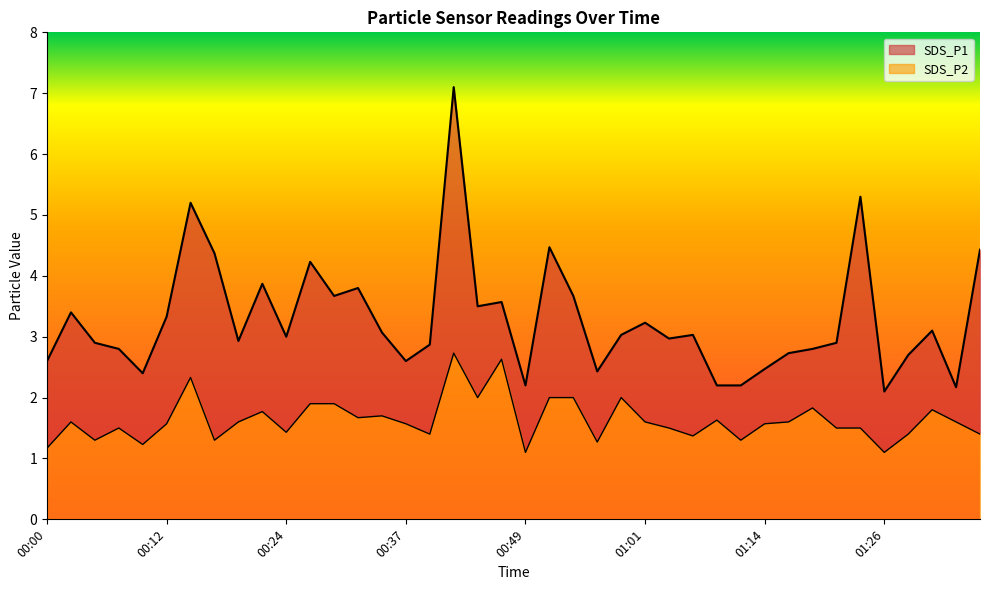

Which has a higher value, 00:24 or 00:12?

00:12